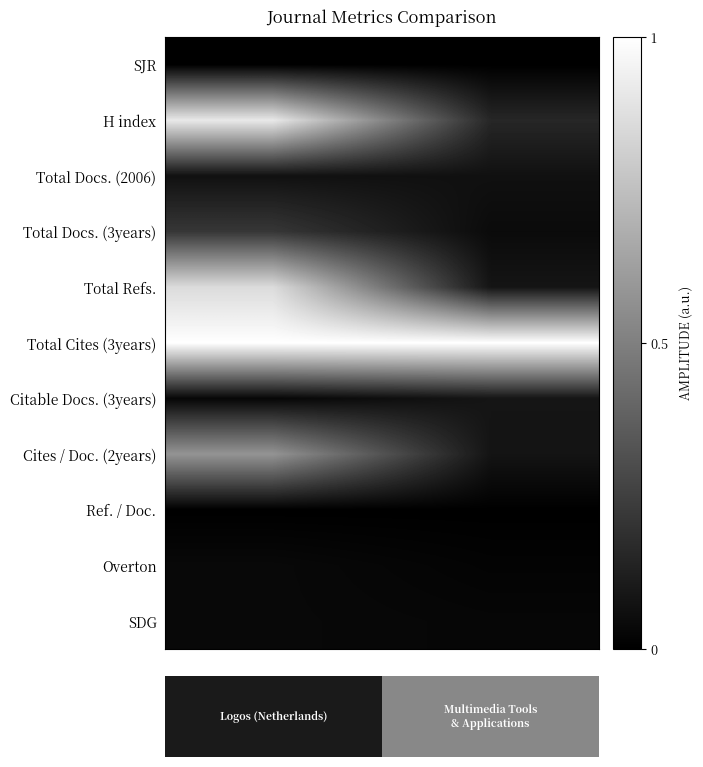

Reading left to right, extract all data points from this chart.

SJR: 0.0	0.0
H index: 0.9	0.2
Total Docs. (2006): 0.1	0.1
Total Docs. (3years): 0.2	0.0
Total Refs.: 0.9	0.1
Total Cites (3years): 1.0	1.0
Citable Docs. (3years): 0.0	0.1
Cites / Doc. (2years): 0.6	0.1
Ref. / Doc.: 0.0	0.0
Overton: 0.0	0.0
SDG: 0.0	0.0